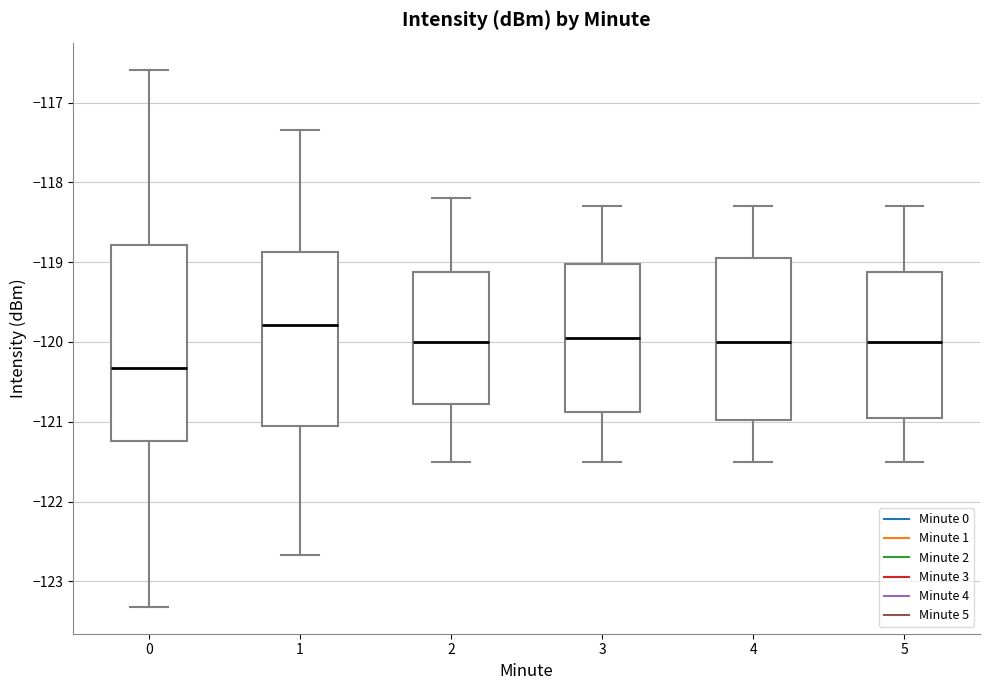

Reading left to right, read every box against the y-axis: the position of its median line, the range the box covers, and the ends of its whiskers. The values are not printed on the chart, so give them approximately, as read against the axis.

0: median -120.3, box -121.2 to -118.8, whiskers -123.3 to -116.6
1: median -119.8, box -121.0 to -118.9, whiskers -122.7 to -117.3
2: median -120.0, box -120.8 to -119.1, whiskers -121.5 to -118.2
3: median -119.9, box -120.9 to -119.0, whiskers -121.5 to -118.3
4: median -120.0, box -121.0 to -118.9, whiskers -121.5 to -118.3
5: median -120.0, box -120.9 to -119.1, whiskers -121.5 to -118.3